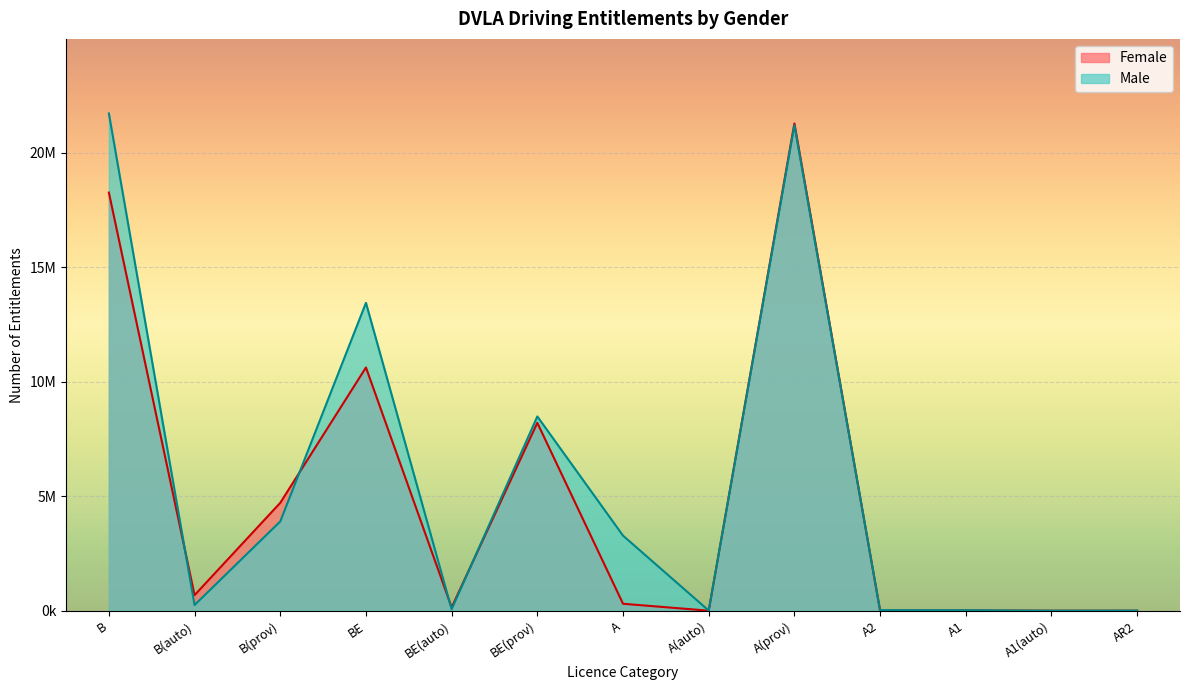

What is the difference between the highest and lowest values at B?

3456181